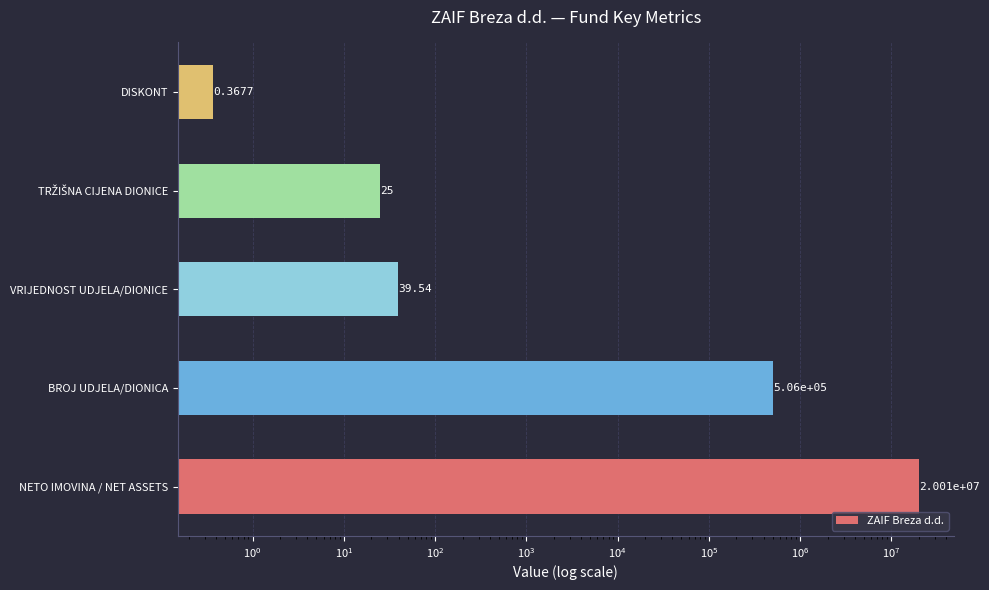

Reading right to left, list all the values displayed in this chart.

0.4	25.0	39.5	506000.0	20008465.0